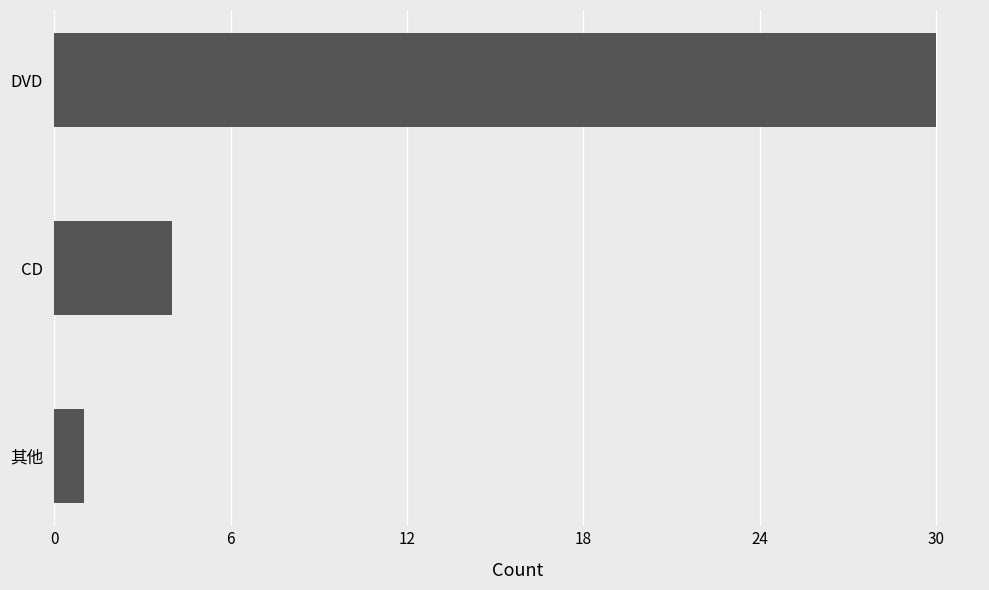

Reading bottom to top, list all the values displayed in this chart.

1	4	30